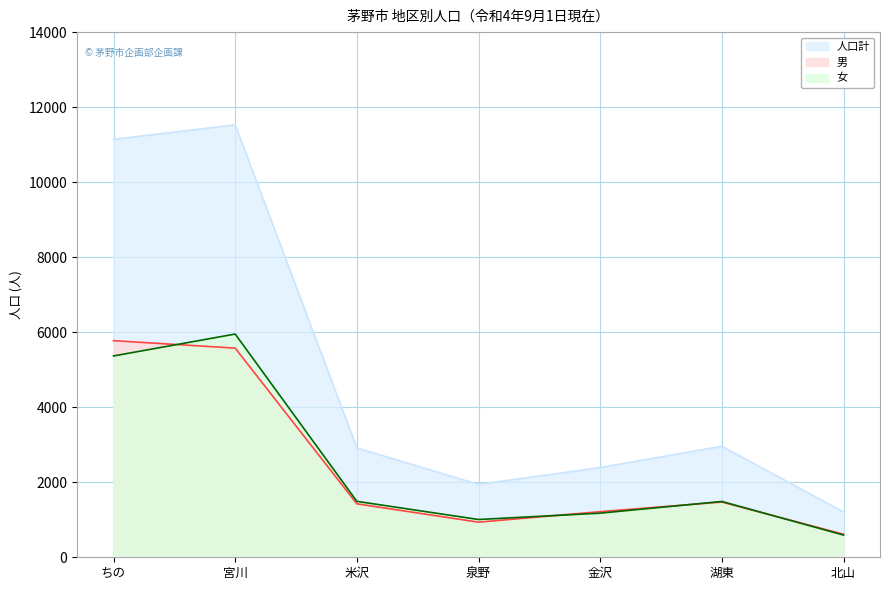

The 人口計 series shows 4870 at 米沢. True or false?

False